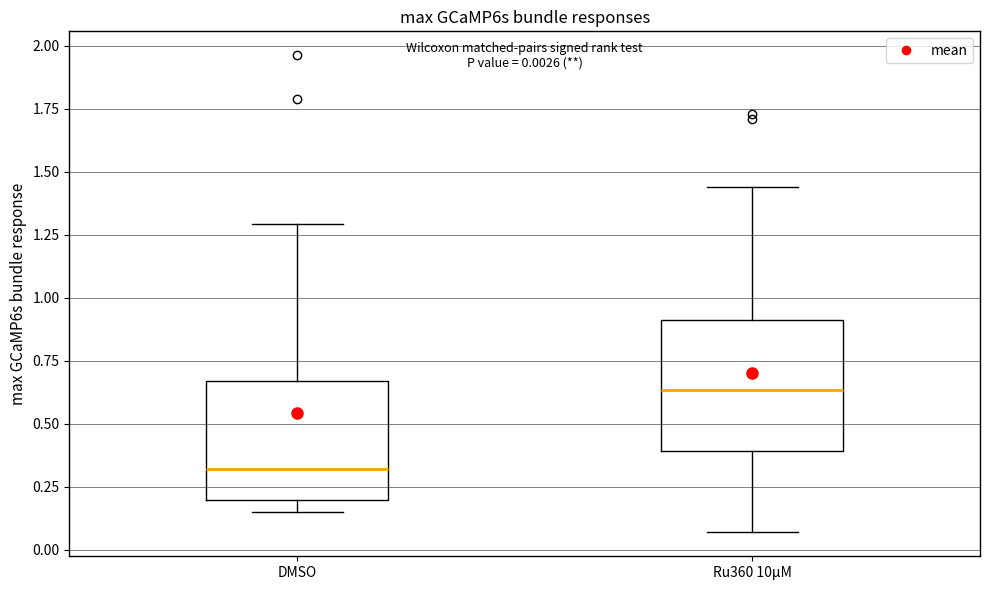

Which box has the lowest median line?

DMSO